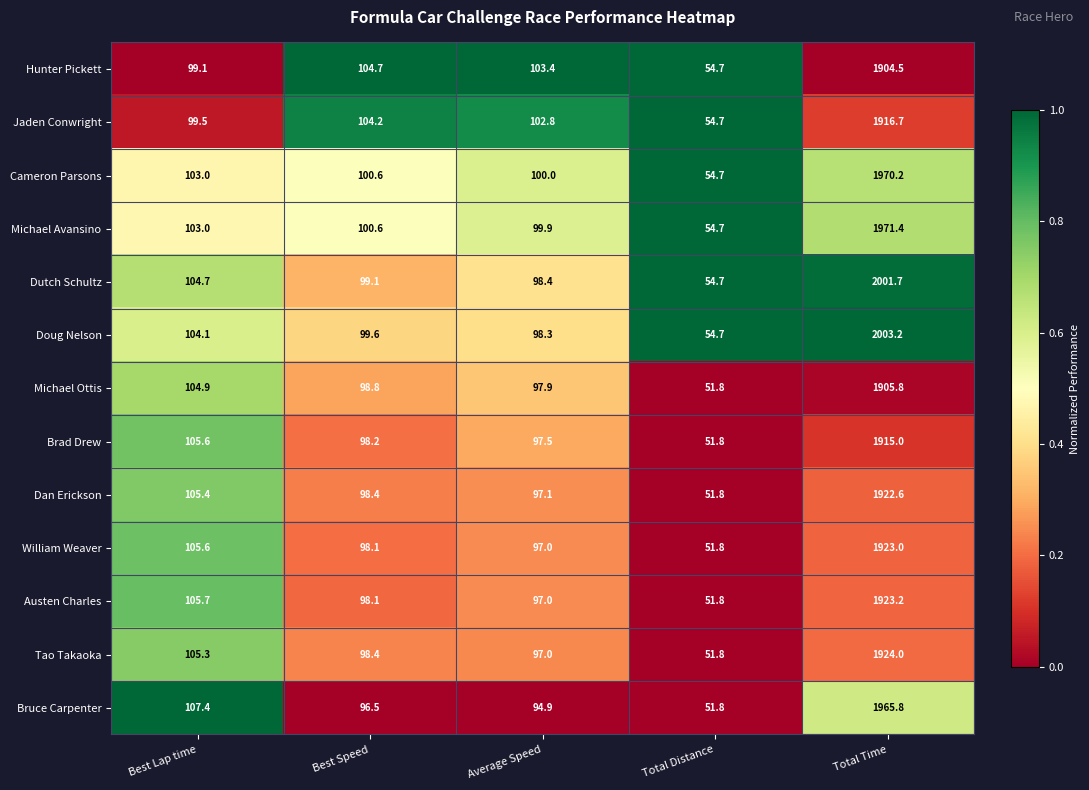

Rank the categories by Tao Takaoka value from lowest to highest.

Total Distance, Average Speed, Best Speed, Best Lap time, Total Time